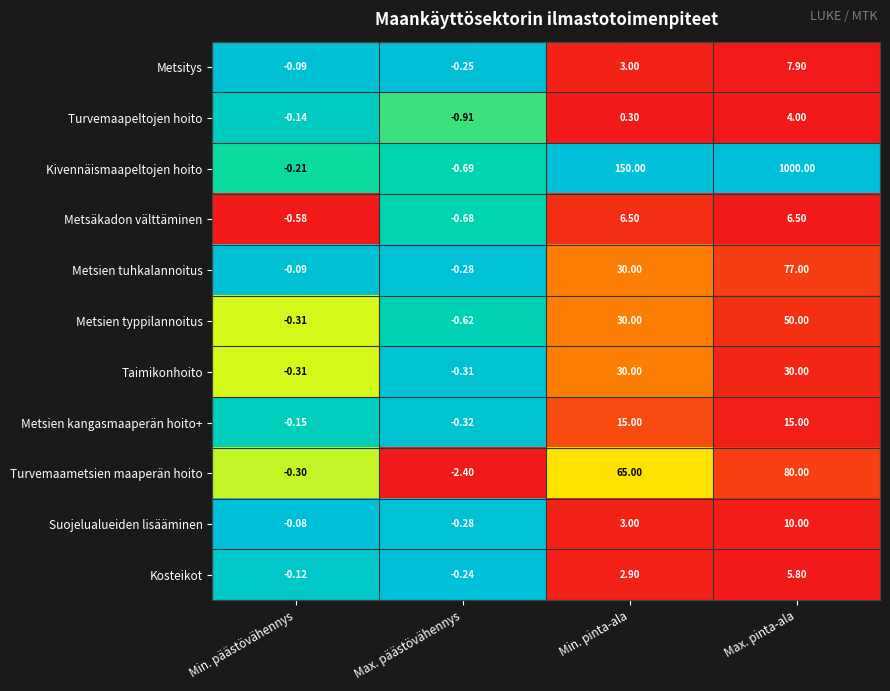

What is the maximum value shown in the chart?

1000.0